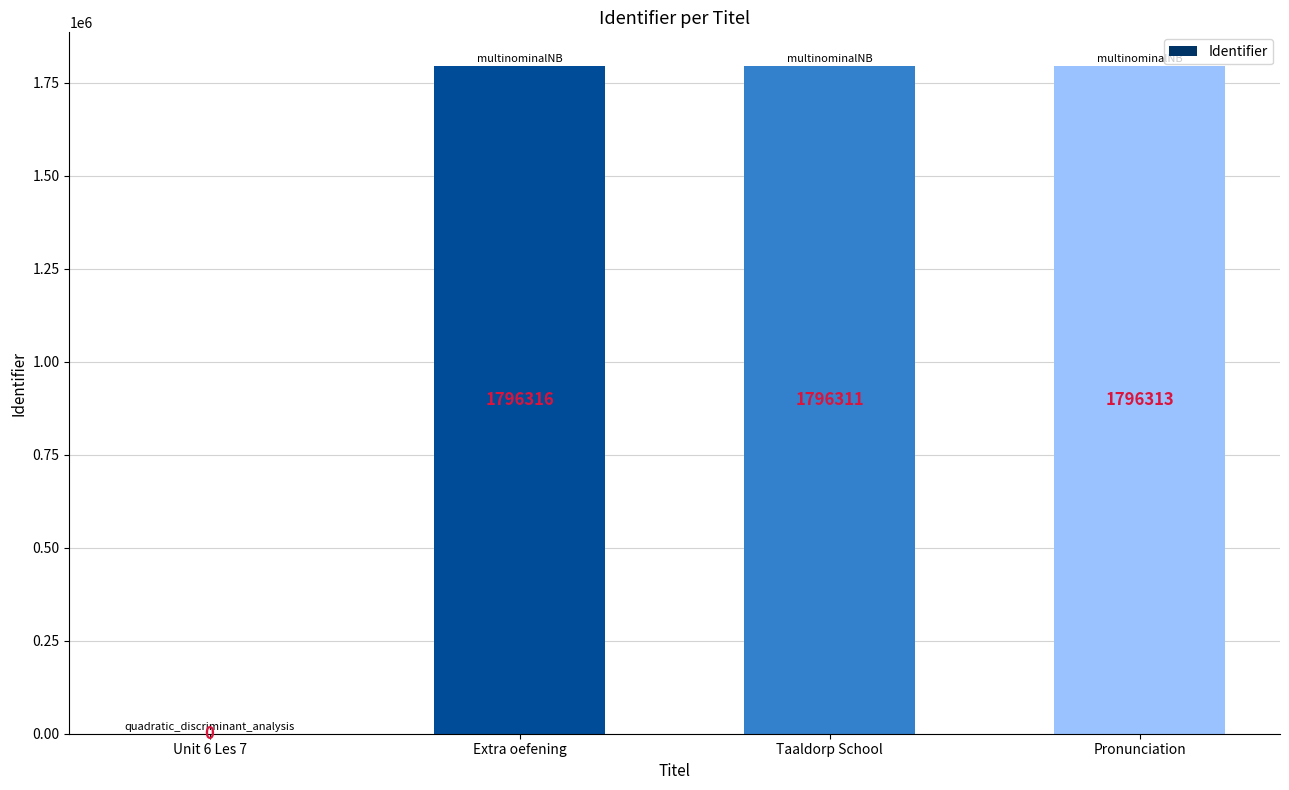

At which label is the value closest to 898158?

Taaldorp School